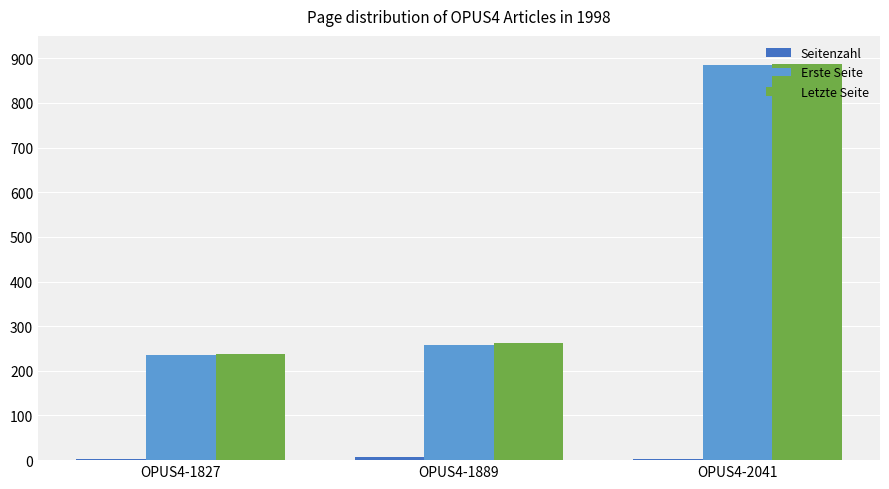

What is the sum of all Erste Seite values?

1377